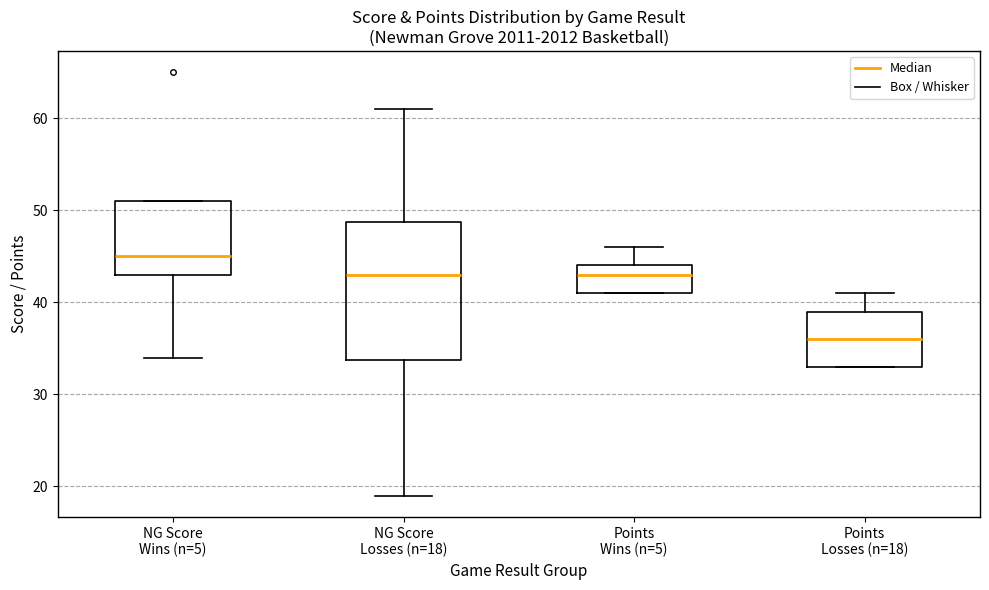

Which box is the tallest, from its lower edge to its upper edge?

NG Score Losses (n=18)